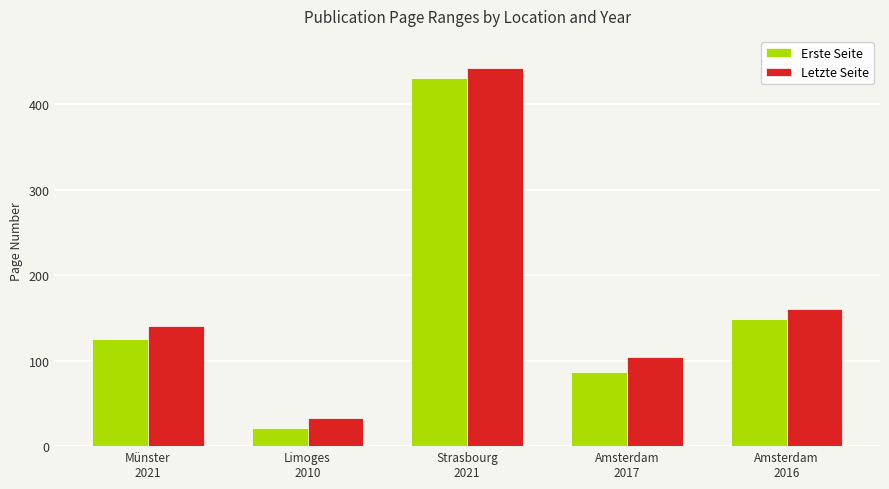

What is the lowest value of the Erste Seite series?

21